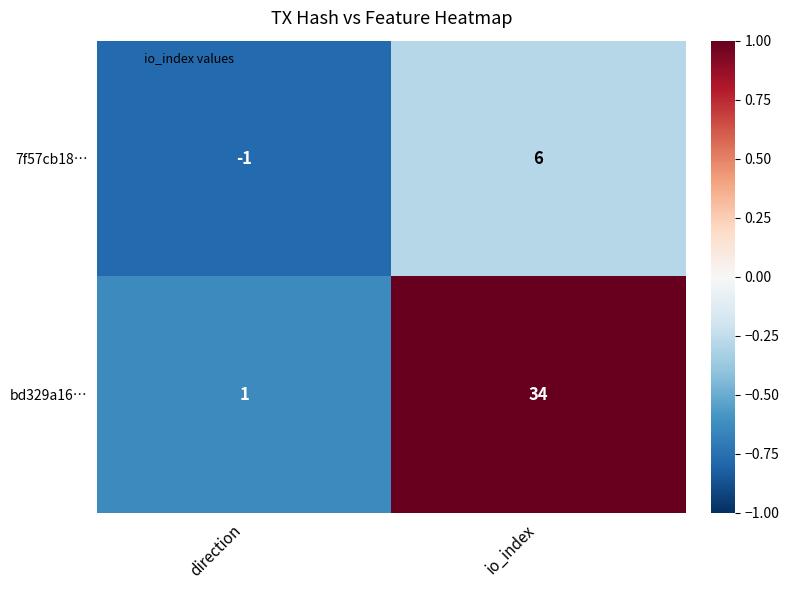

How many data points in 7f57cb18… are less than 6?

1